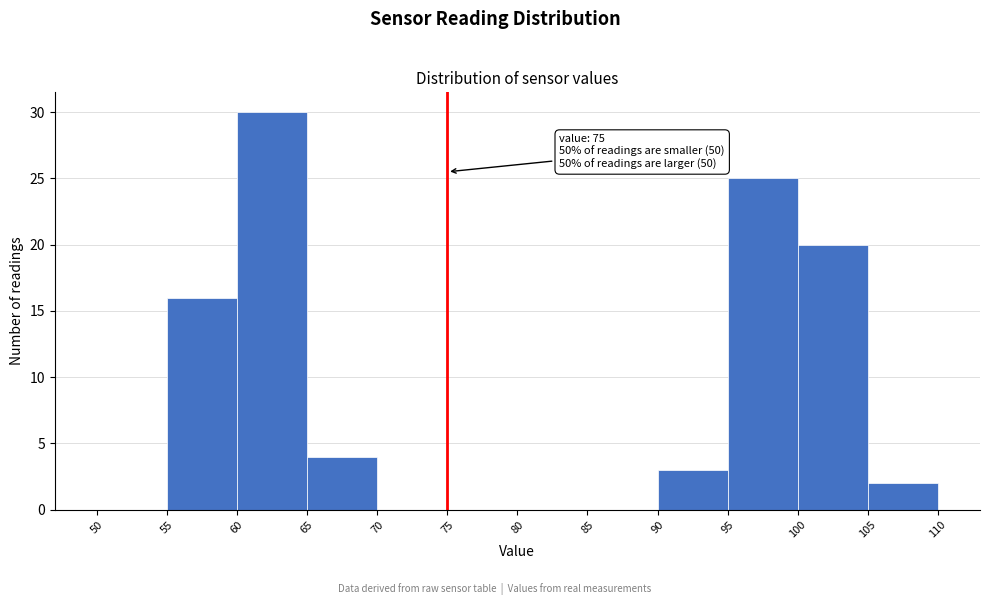

Over which range of the x-axis is the bar tallest?

60 to 65